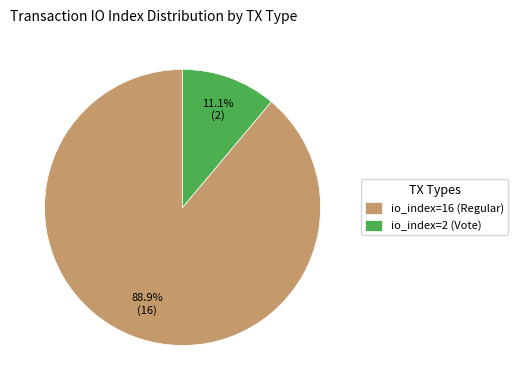

To the nearest percent, what portion does io_index=16 (Regular) represent?

89%